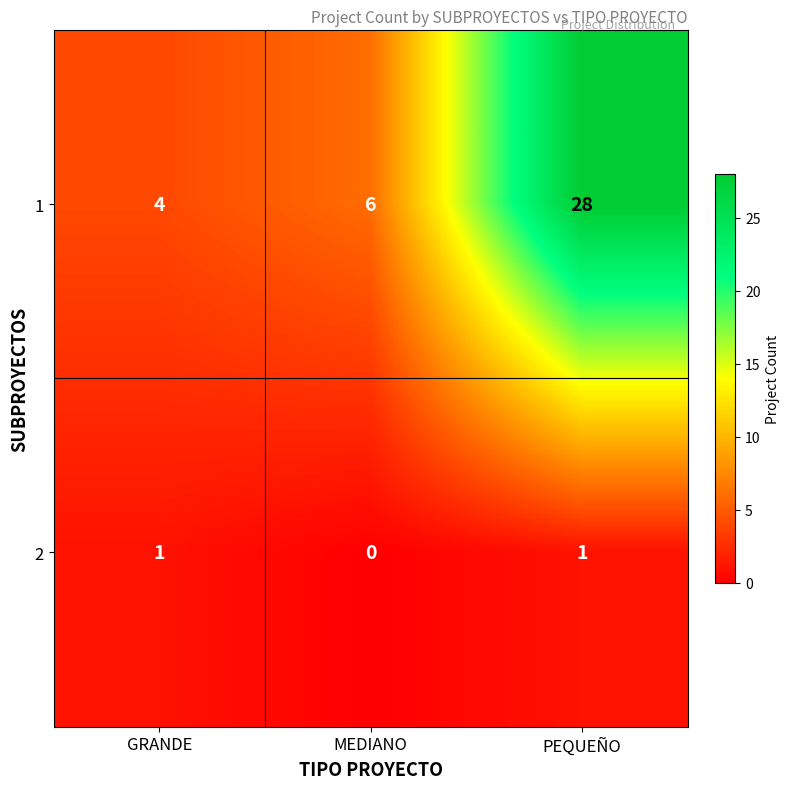

Count the number of categories in the chart.

3